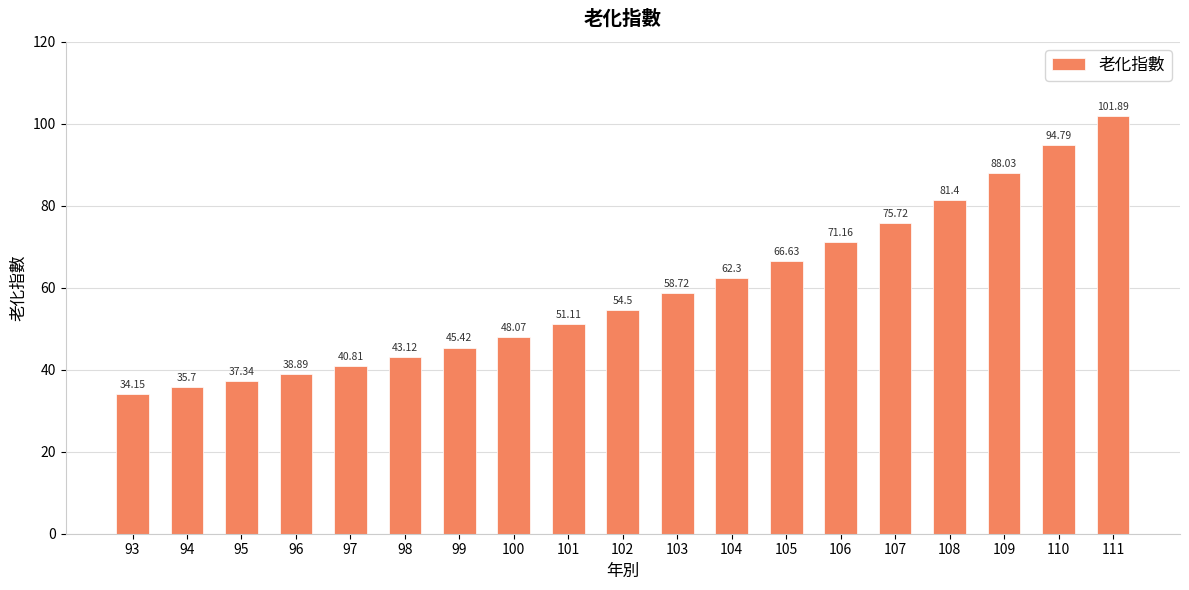

List the labels in order of value, smallest first.

93, 94, 95, 96, 97, 98, 99, 100, 101, 102, 103, 104, 105, 106, 107, 108, 109, 110, 111